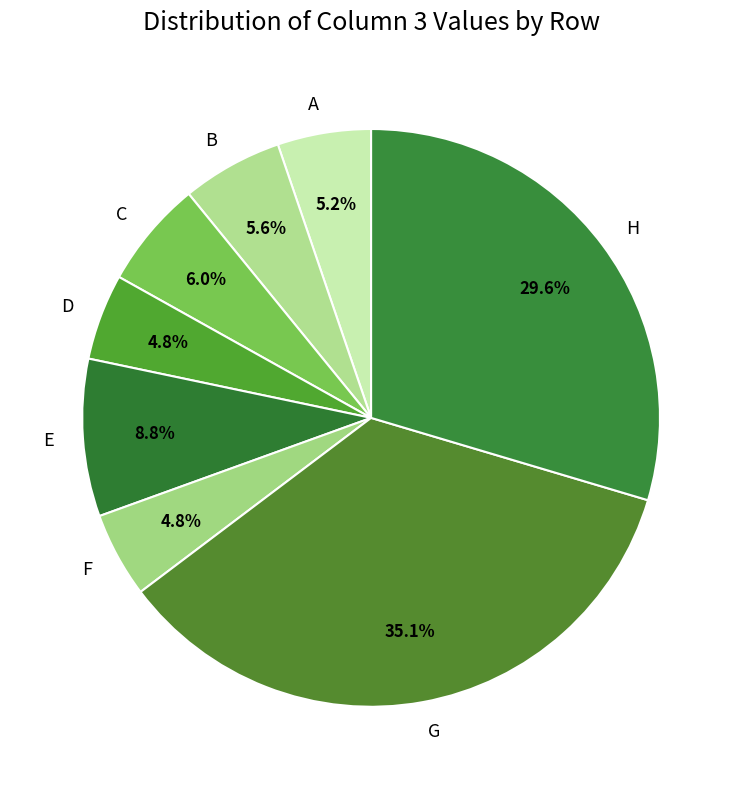

Which has a higher value, F or E?

E